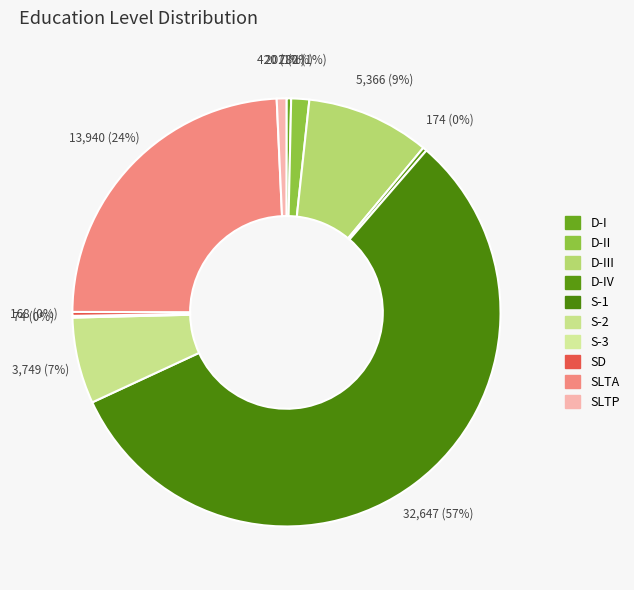

What is the change in value from D-IV to SLTP?

+246